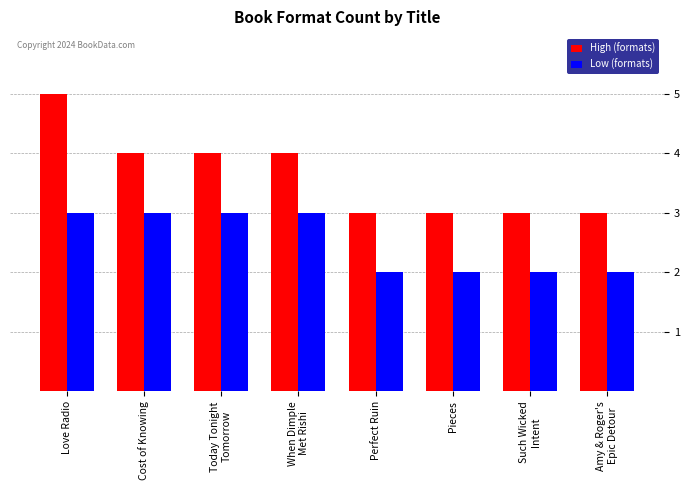

What position from the left is Cost of Knowing?

2